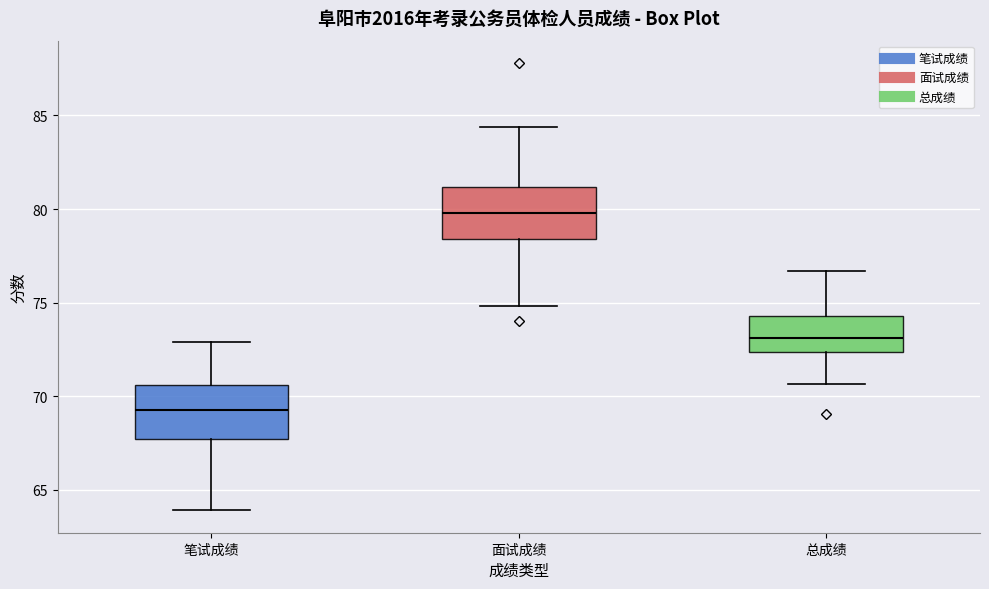

Reading left to right, read every box against the y-axis: the position of its median line, the range the box covers, and the ends of its whiskers. The values are not printed on the chart, so give them approximately, as read against the axis.

笔试成绩: median 69.5, box 67.5 to 70.5, whiskers 64.0 to 73.0
面试成绩: median 80.0, box 78.5 to 81.0, whiskers 75.0 to 84.5
总成绩: median 73.0, box 72.5 to 74.5, whiskers 70.5 to 76.5